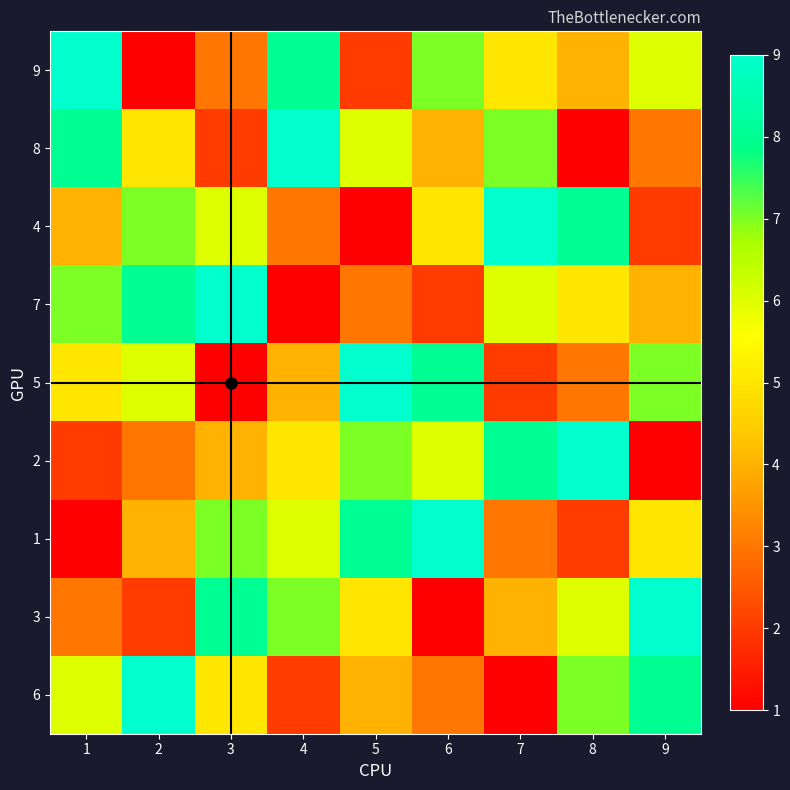

What is the difference between the highest and lowest values at 8?

8